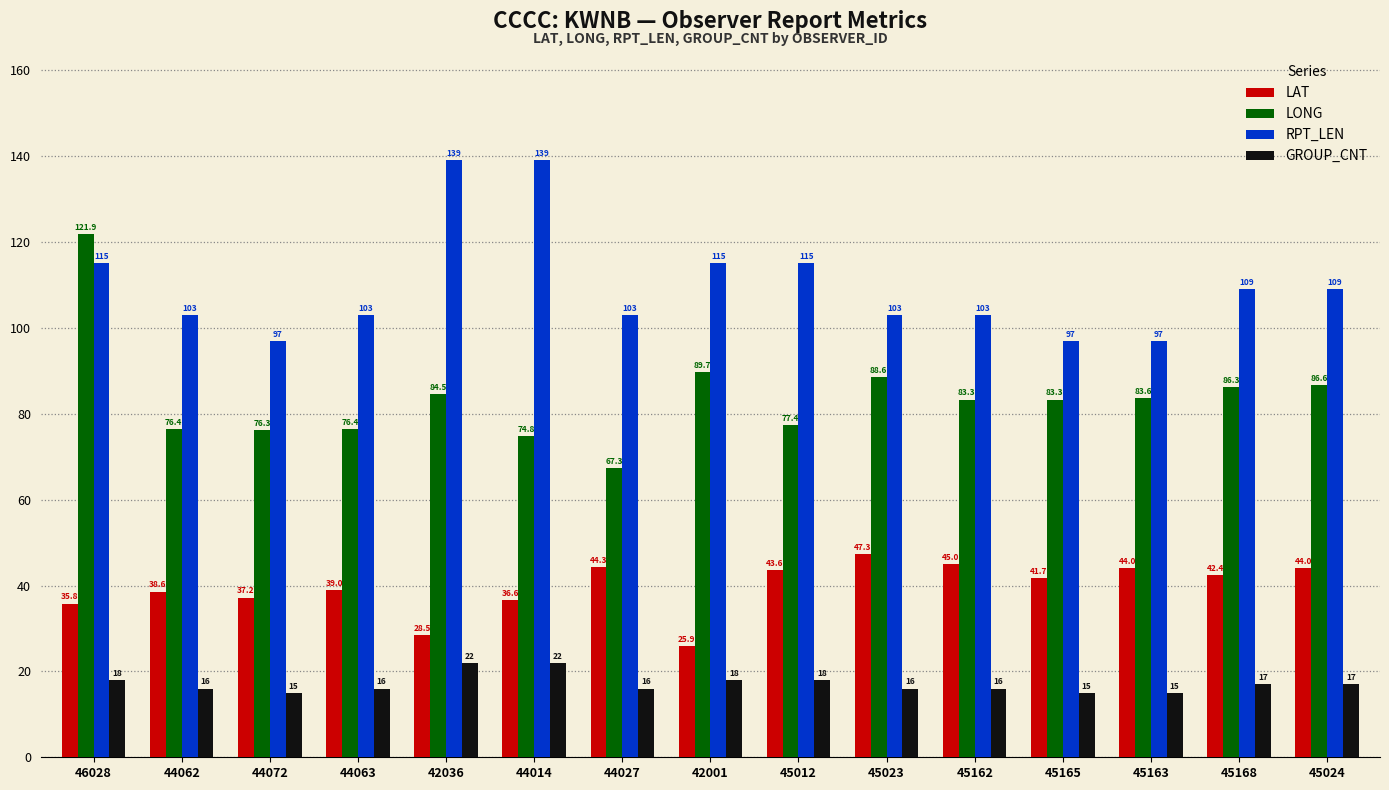

Which series changed the most between 44062 and 44014?

RPT_LEN